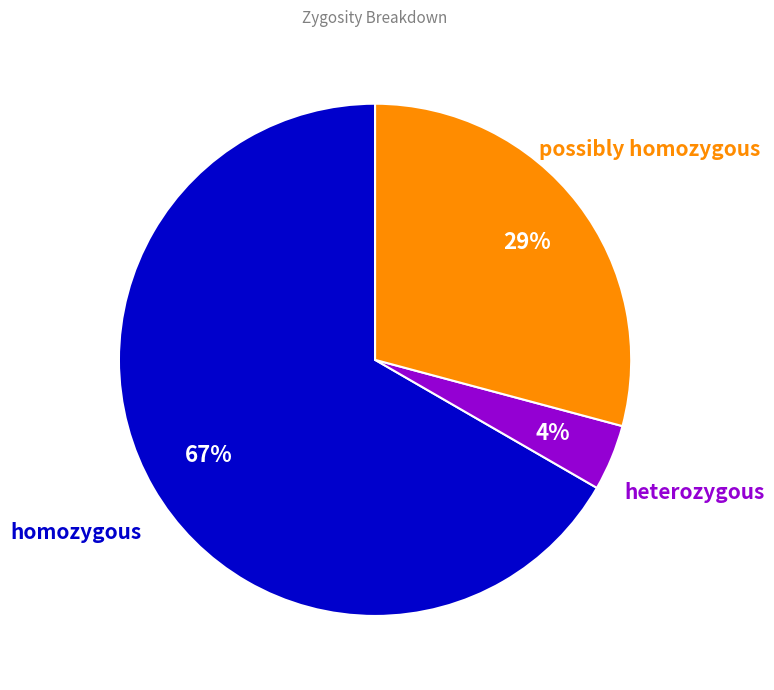

Which slice is the largest?

homozygous